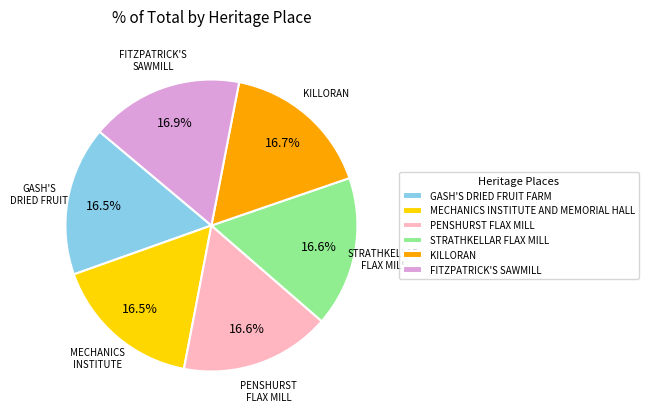

Do GASH'S DRIED FRUIT FARM and FITZPATRICK'S SAWMILL together represent more than half of the pie?

No